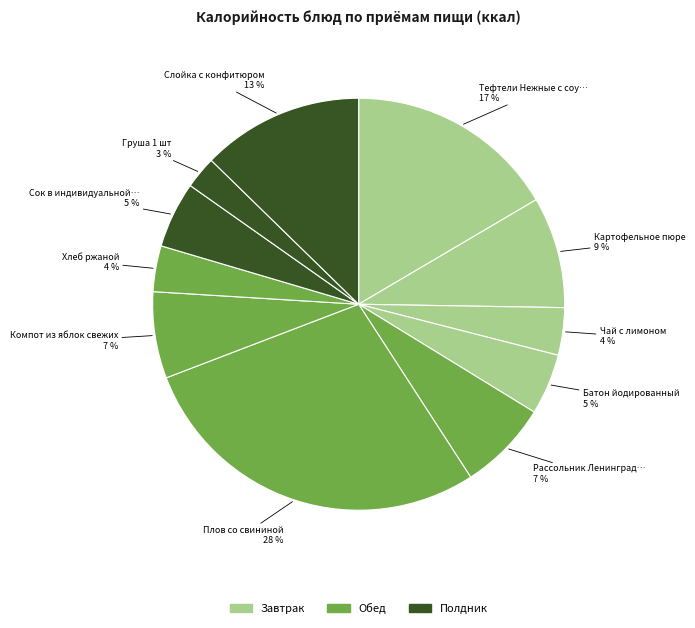

Count the number of slices in the pie.

11